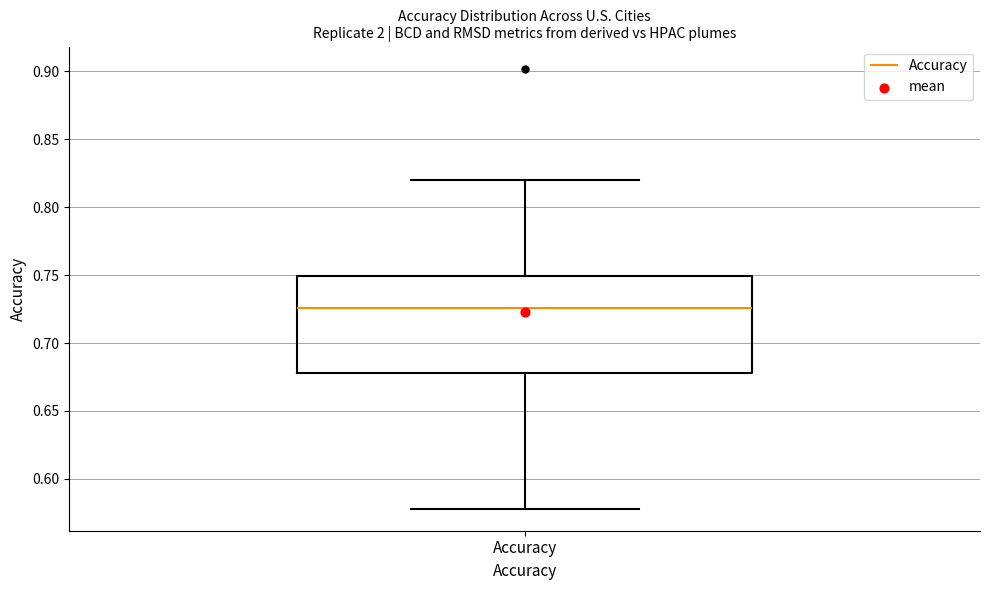

Where does the upper whisker of the box for Accuracy end on the y-axis? The values are not printed on the chart, so give them approximately, as read against the axis.

0.820